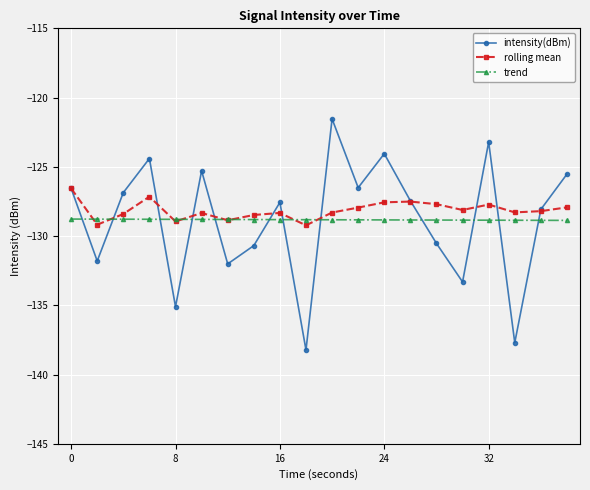

How many interior local peaks does the intensity(dBm) series have?

6